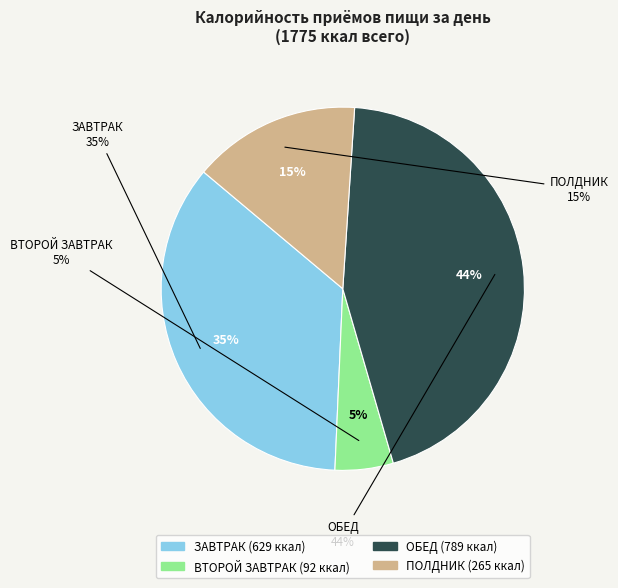

To the nearest percent, what is the average slice percentage?

25%